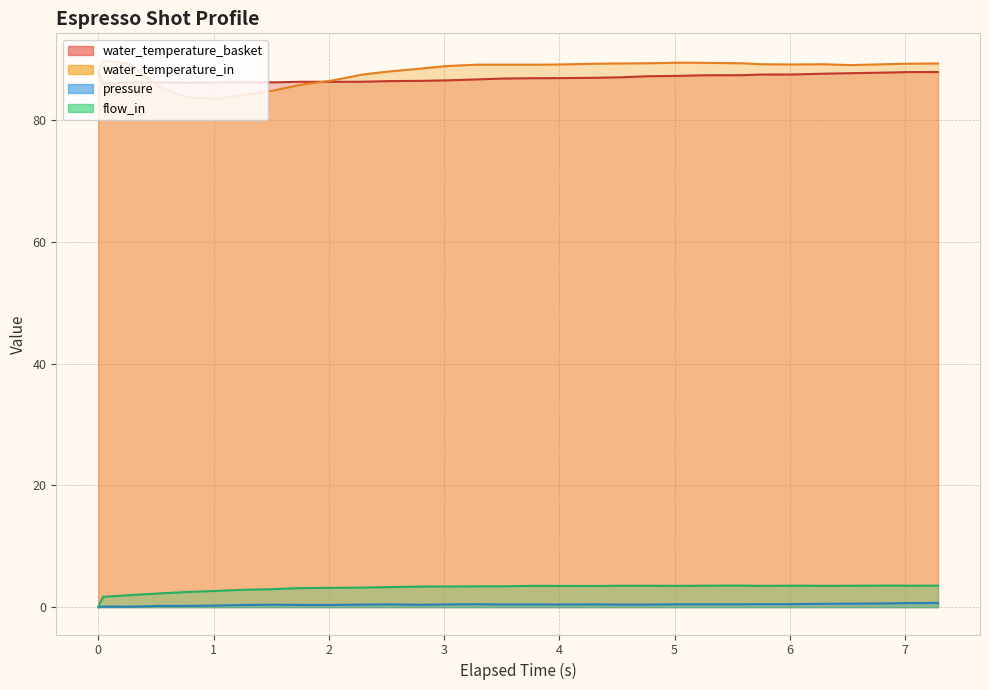

What is the average value of the water_temperature_basket series?

86.9